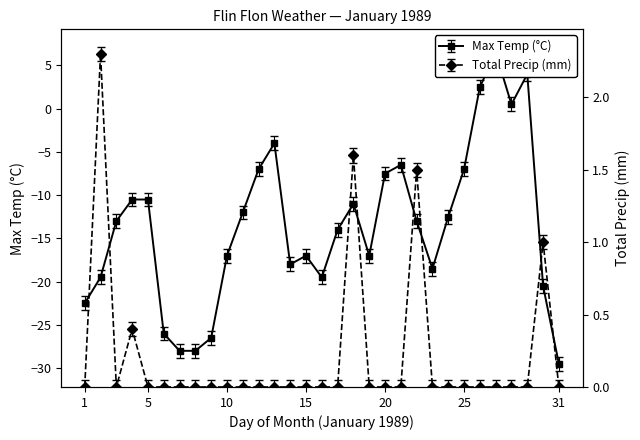

Rank the series by their average value, from lowest to highest.

Max Temp (°C), Total Precip (mm)